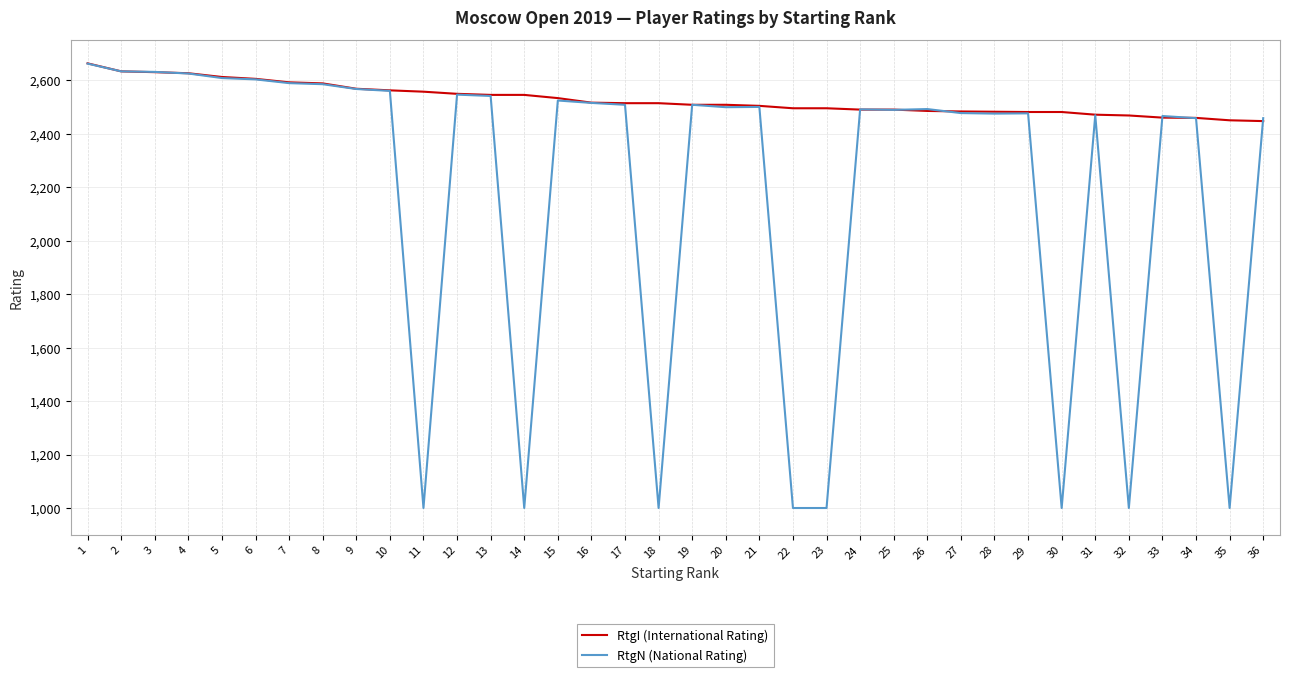

Which series has the largest range (max minus min)?

RtgN (National Rating)